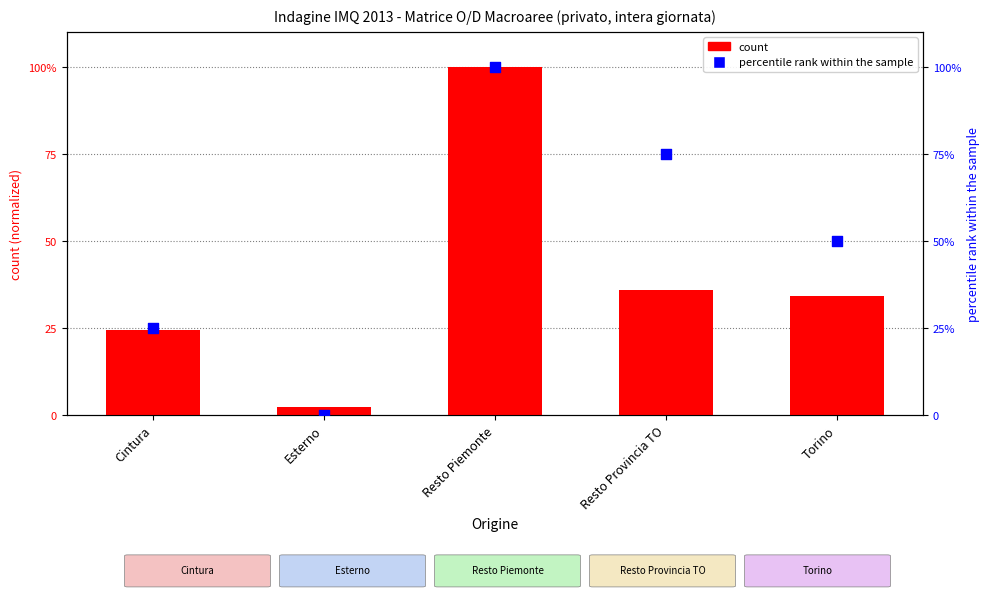

At which category is the sum across all series the highest?

Resto Piemonte